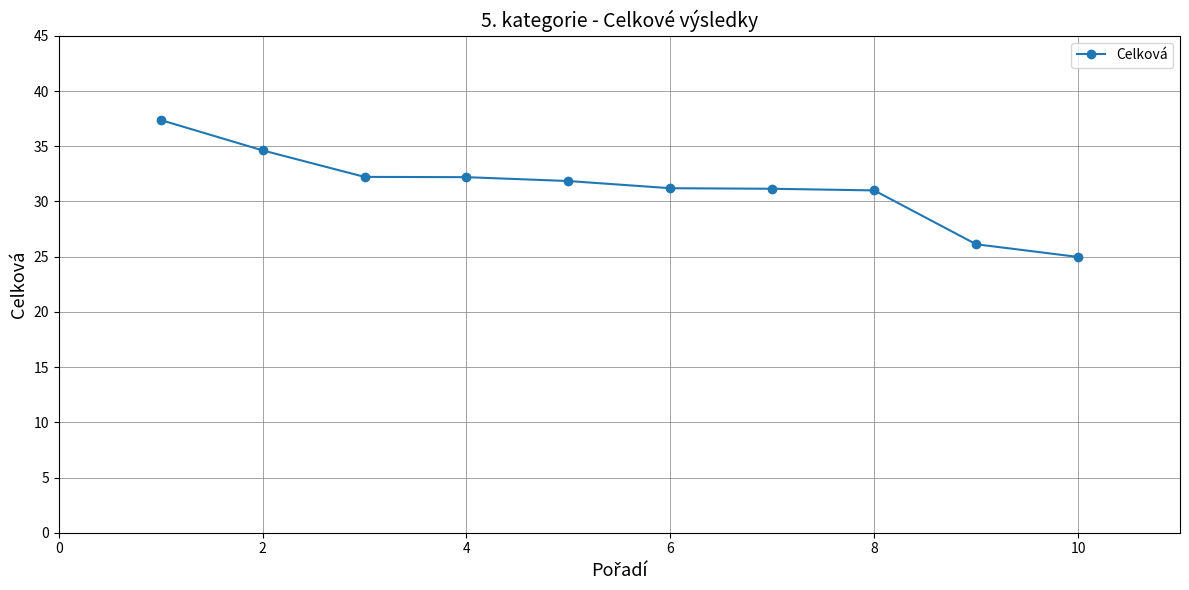

What is the greatest value displayed?

37.4